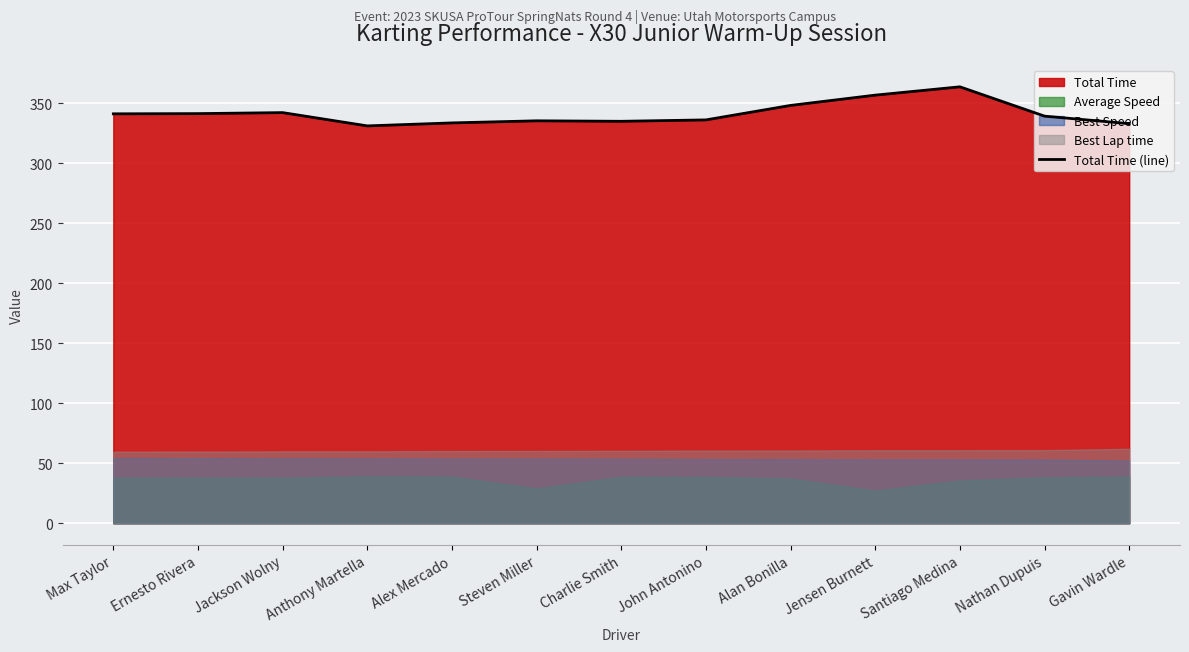

What is the difference between the values at Nathan Dupuis and Steven Miller?

3.9